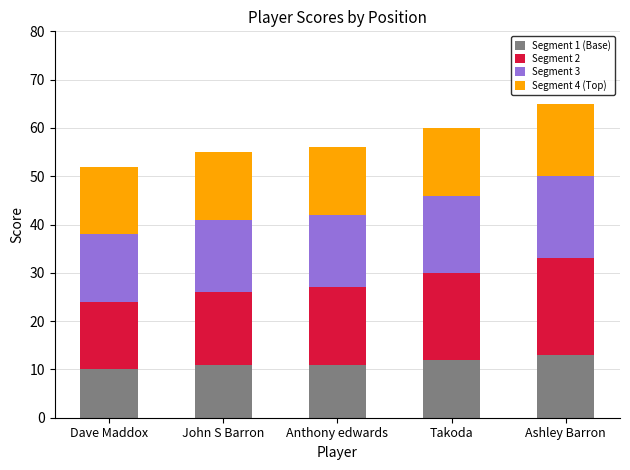

Reading left to right, transcribe the values for Segment 1 (Base).

Dave Maddox=10	John S Barron=11	Anthony edwards=11	Takoda=12	Ashley Barron=13